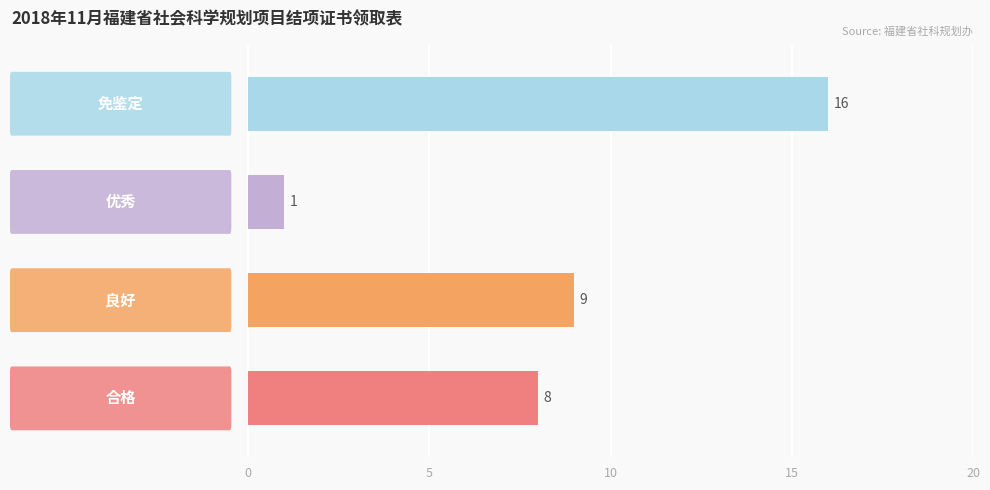

Reading top to bottom, extract all data points from this chart.

16	1	9	8